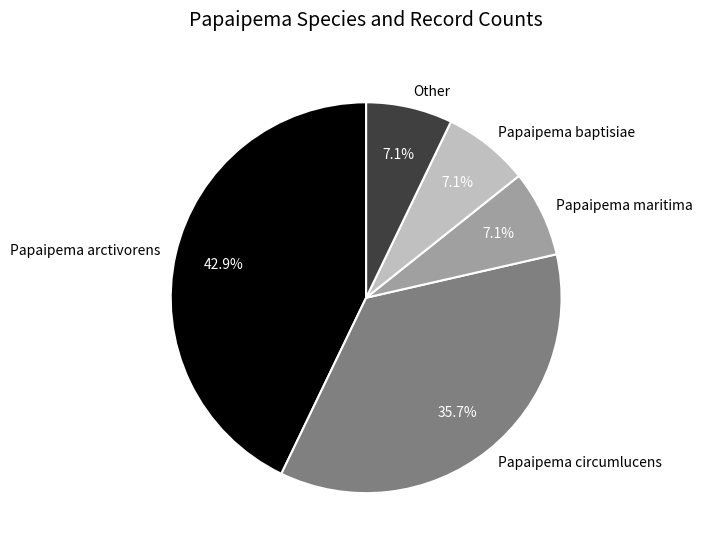

What percentage is the Papaipema maritima slice, to the nearest percent?

7%